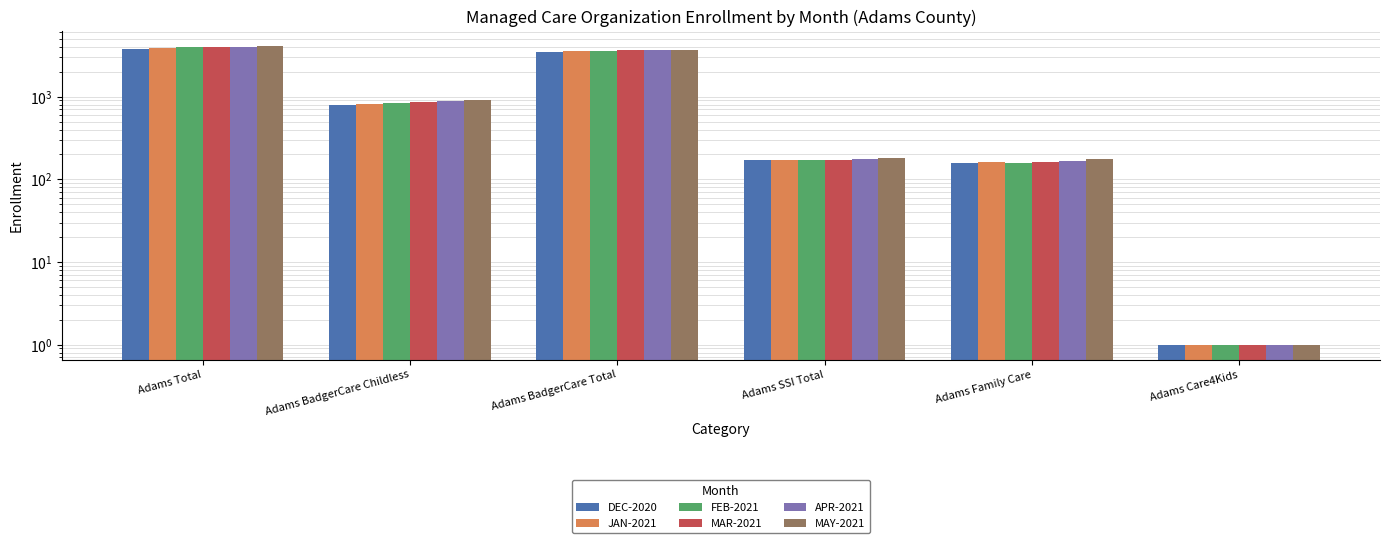

The JAN-2021 series shows 2038 at Adams Total. True or false?

False